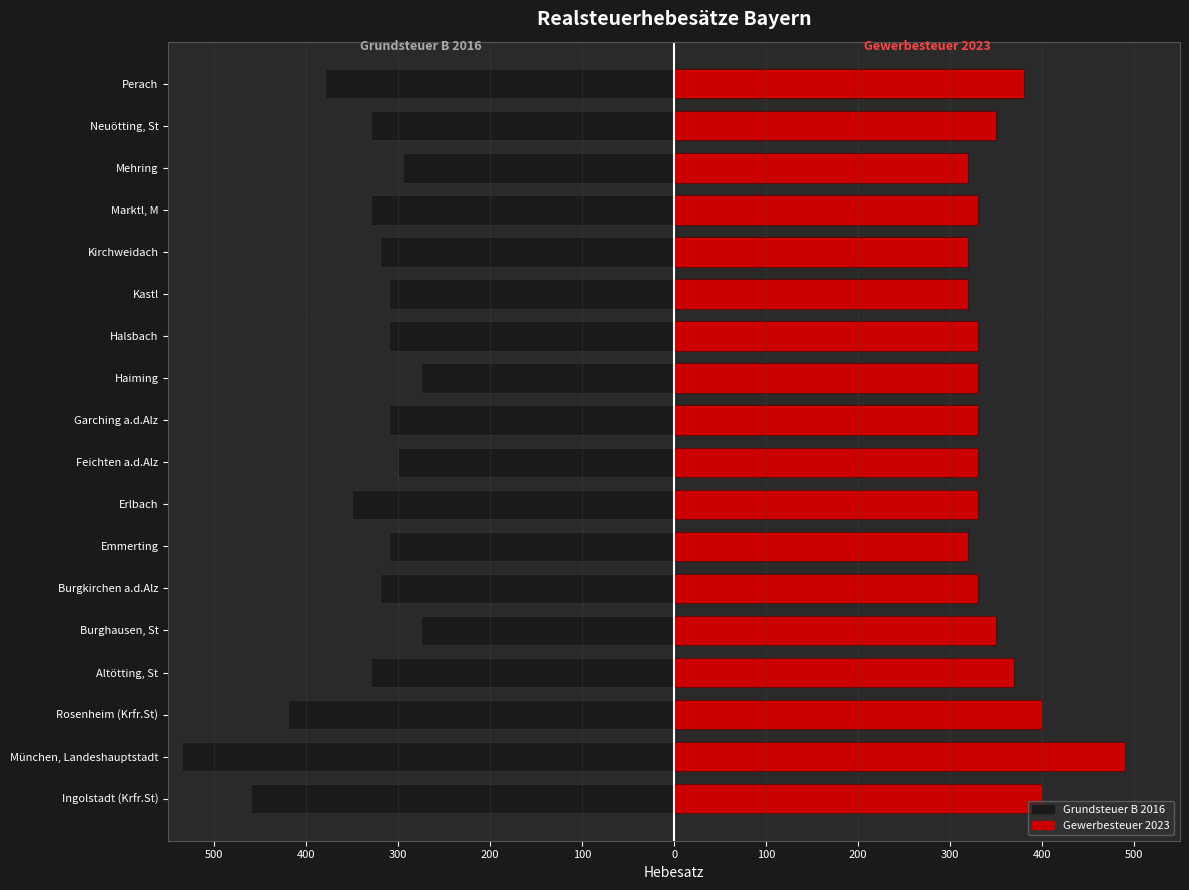

How many data points does each series have?

18